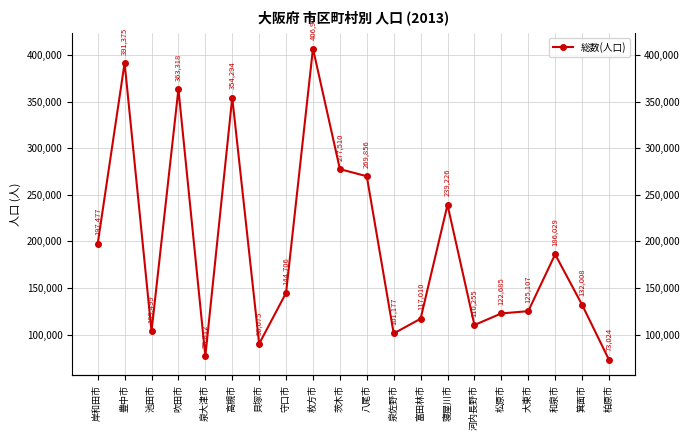

Read the value at 高槻市, to the nearest 50.

354300